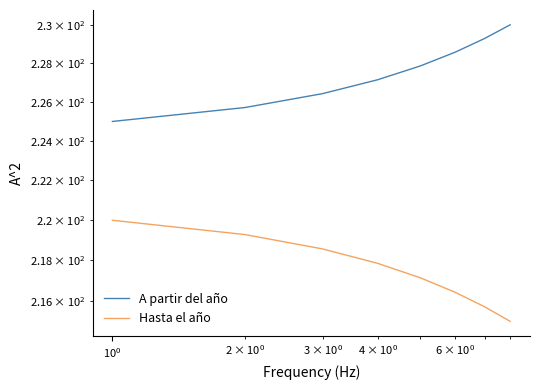

Which series has the largest range (max minus min)?

A partir del año